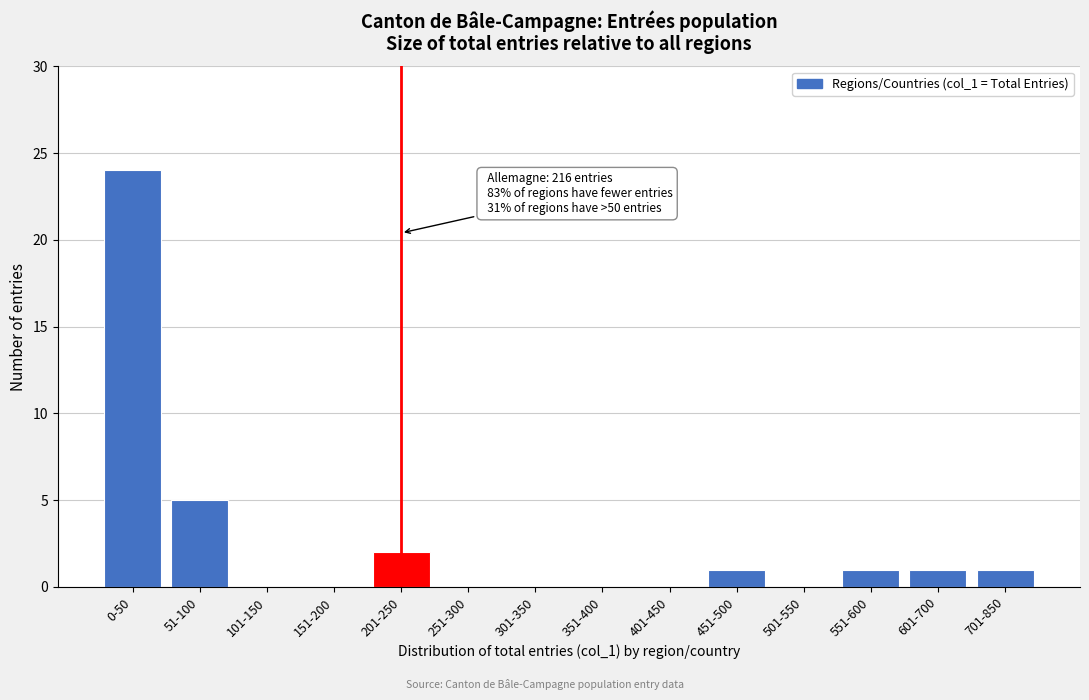

Reading left to right, list all the values displayed in this chart.

0-50=24	51-100=5	101-150=0	151-200=0	201-250=2	251-300=0	301-350=0	351-400=0	401-450=0	451-500=1	501-550=0	551-600=1	601-700=1	701-850=1